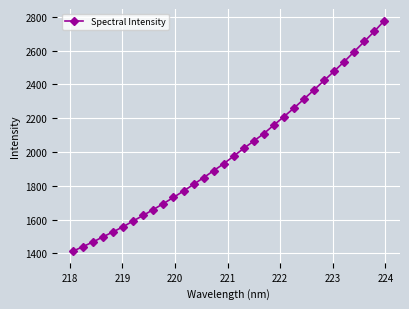

What is the smallest value displayed?

1412.9